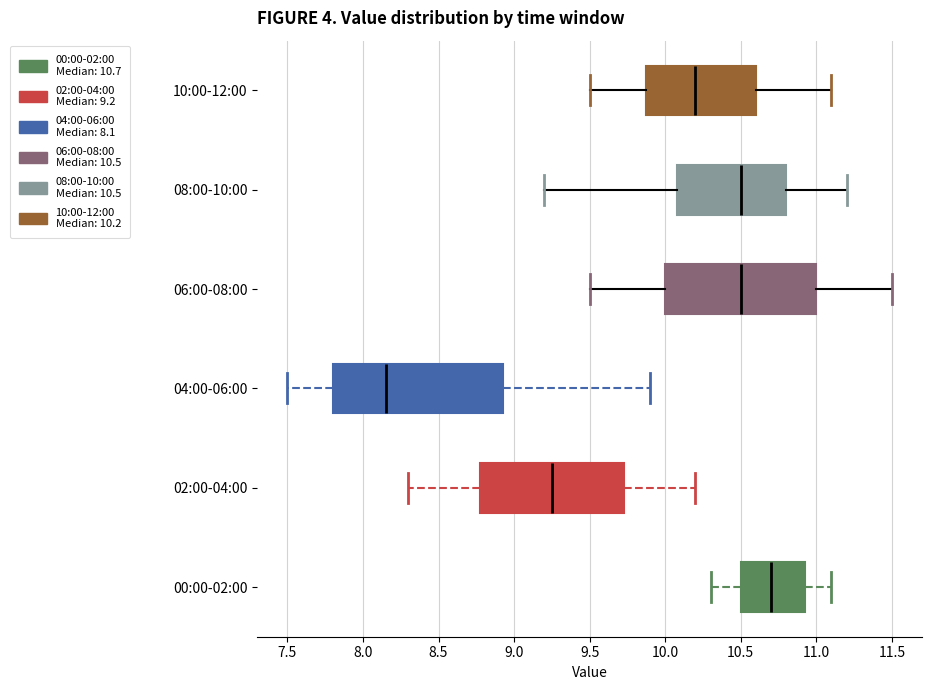

Where does the right whisker of the box for 04:00-06:00 end on the x-axis? The values are not printed on the chart, so give them approximately, as read against the axis.

9.90